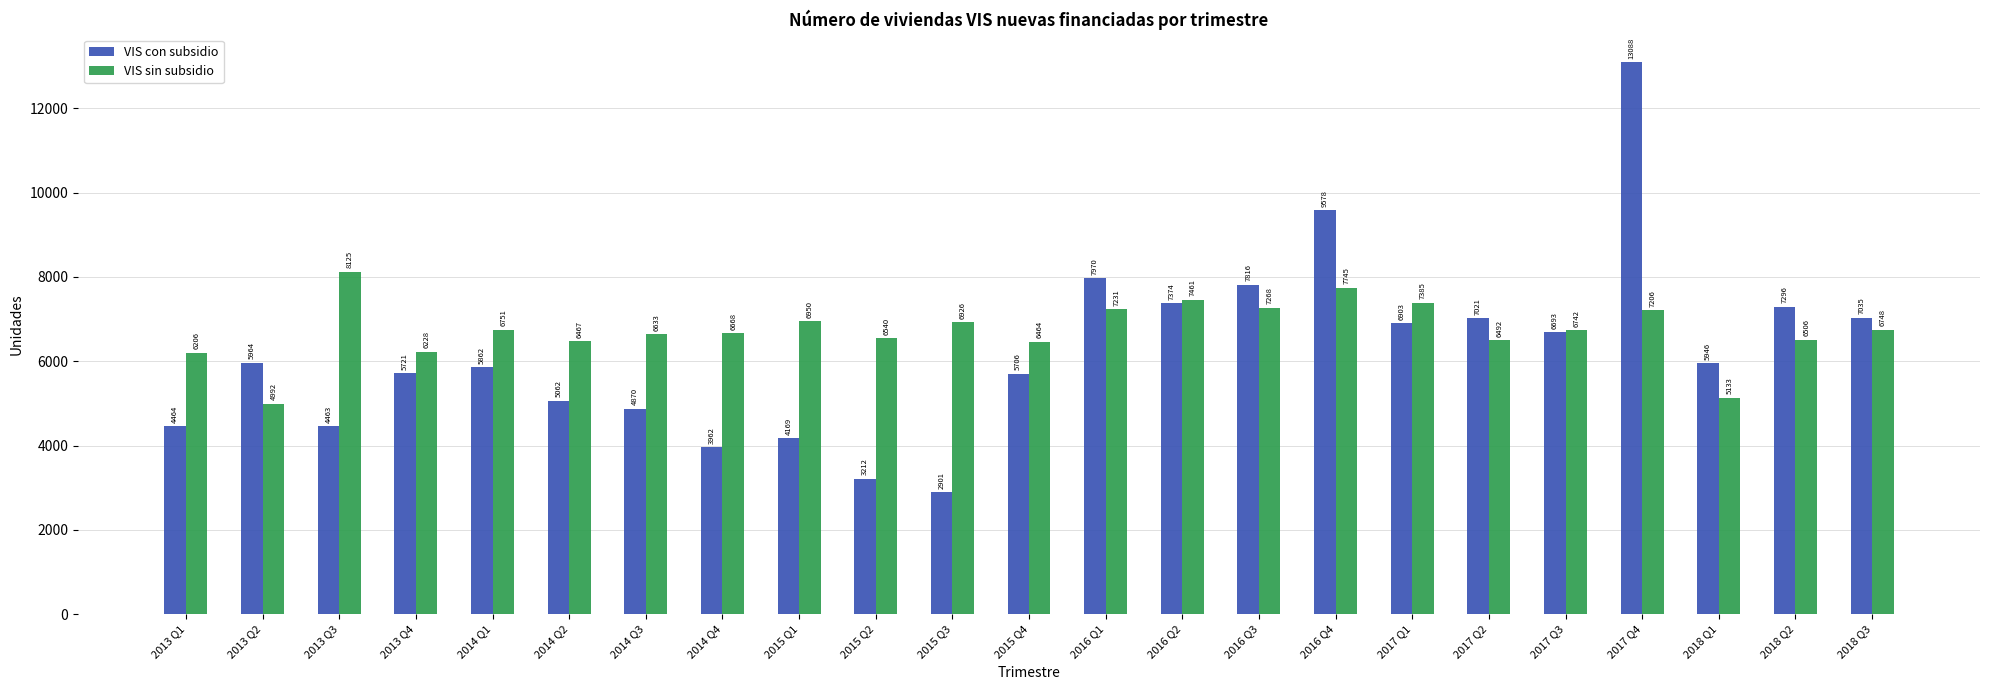

How many data points in VIS con subsidio are less than 5946?

11